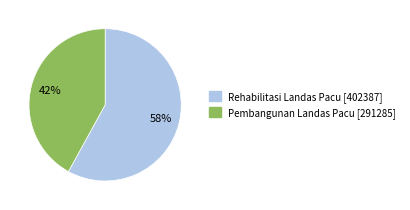

True or false: Rehabilitasi Landas Pacu accounts for 58% of the total.

True